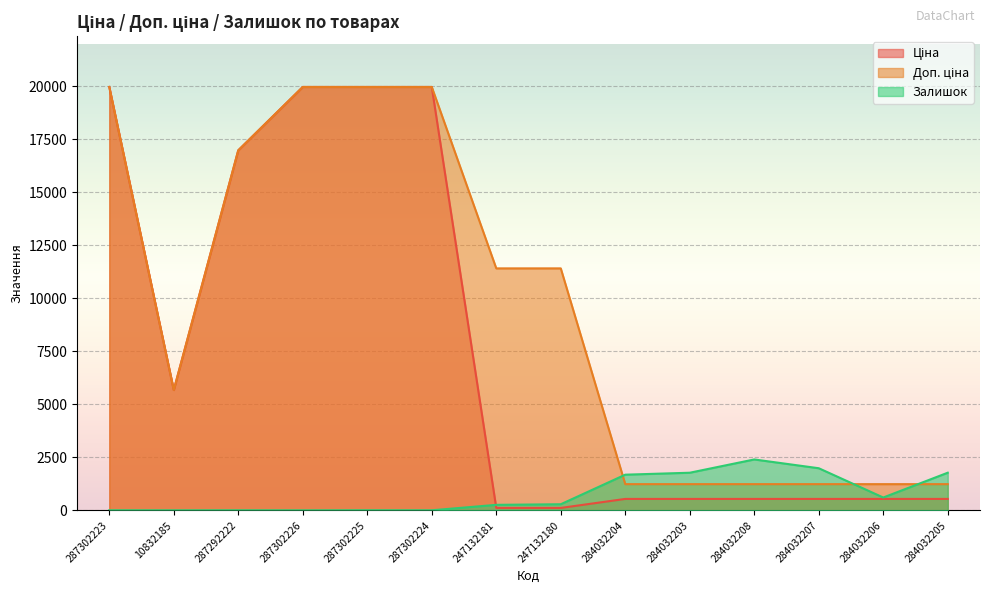

What is the difference between the Доп. ціна values at 284032206 and 287292222?

15740.9